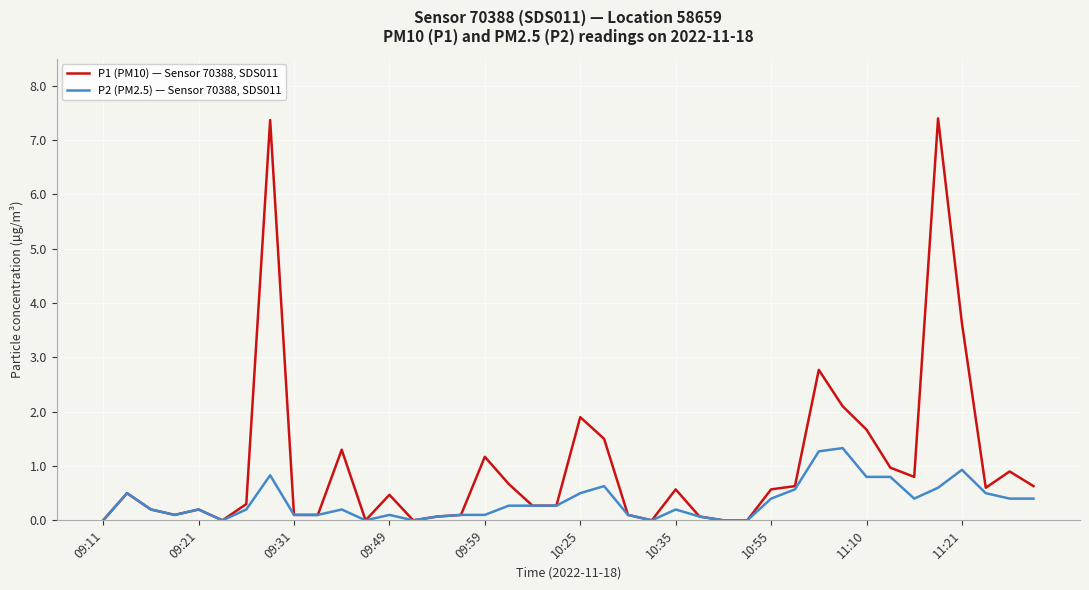

What is the highest value of the P1 (PM10) — Sensor 70388, SDS011 series?

7.4